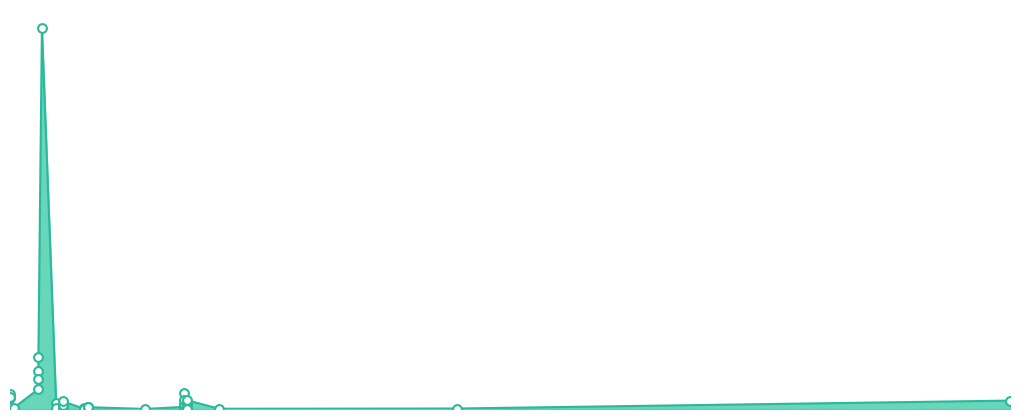

What is the change in value from 14.03.2018 to 07.02.2018?

-3866.7